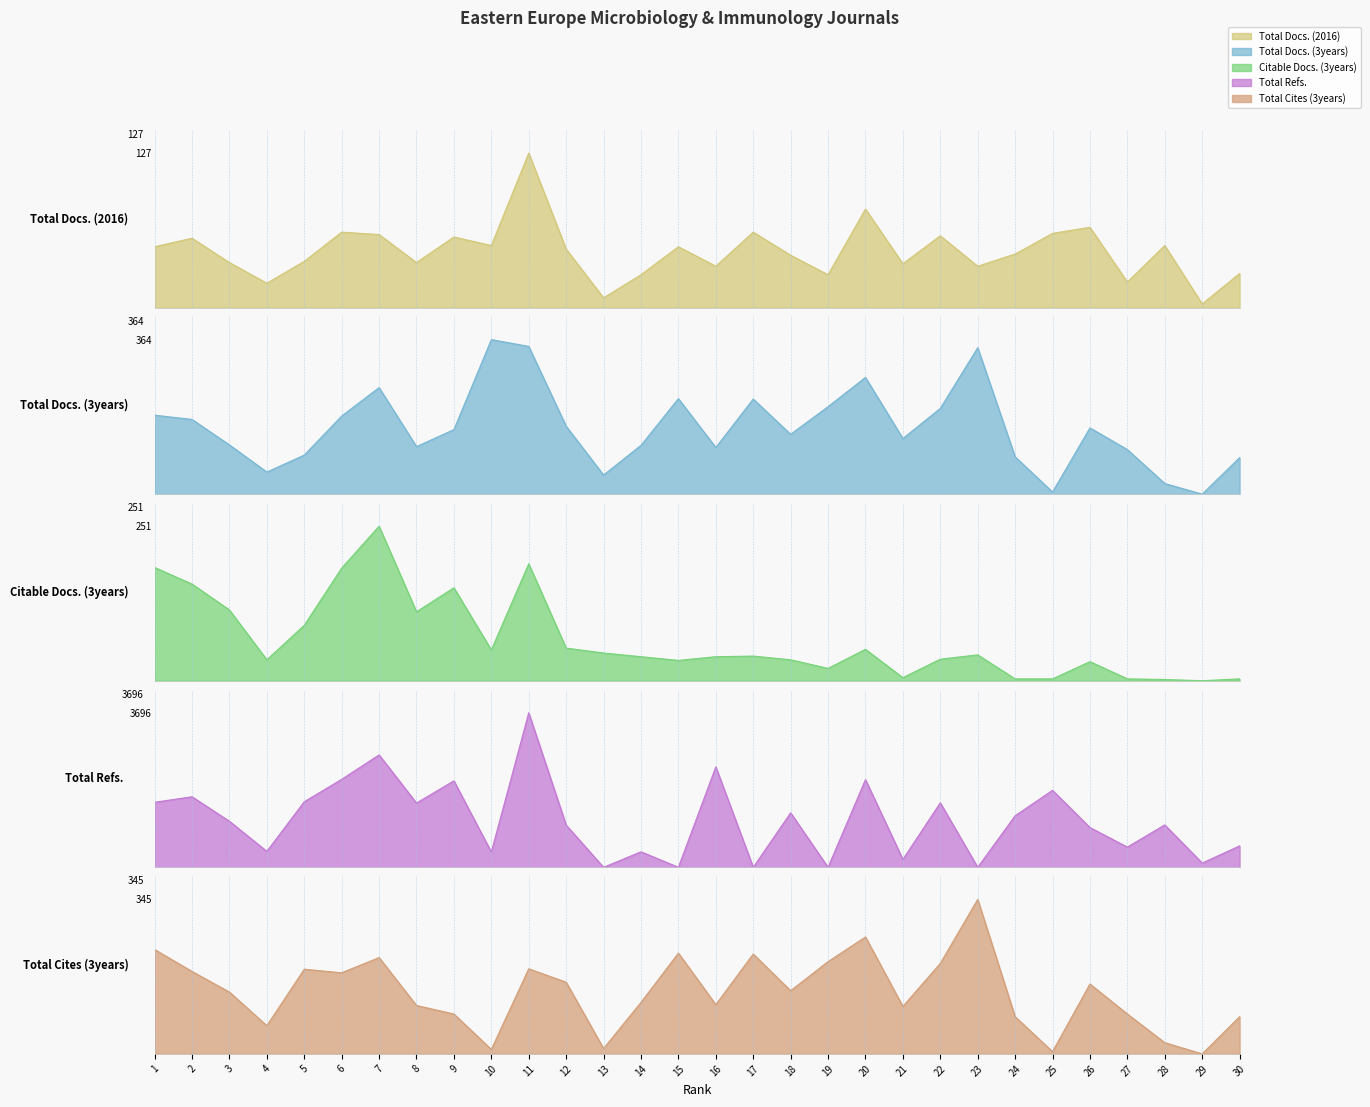

Reading left to right, transcribe all the data shown in this chart.

Total Docs. (2016): 50	57	37	20	38	62	60	37	58	51	127	48	8	27	50	34	62	43	27	81	36	59	34	44	61	66	21	51	3	28
Total Docs. (3years): 186	176	116	52	92	184	251	112	152	364	348	160	45	115	225	110	224	141	206	275	131	202	345	88	5	156	105	25	0	86
Citable Docs. (3years): 184	157	115	34	90	183	251	112	151	50	190	53	45	39	33	39	40	34	20	51	5	35	42	3	3	31	3	2	0	3
Total Refs.: 1555	1687	1101	381	1568	2104	2688	1537	2068	364	3696	1009	0	371	0	2402	0	1303	0	2097	189	1543	0	1233	1841	951	483	1014	101	512
Total Cites (3years): 233	184	138	63	189	181	215	108	89	10	190	160	12	115	225	110	223	141	206	261	106	202	345	83	5	156	89	25	0	83